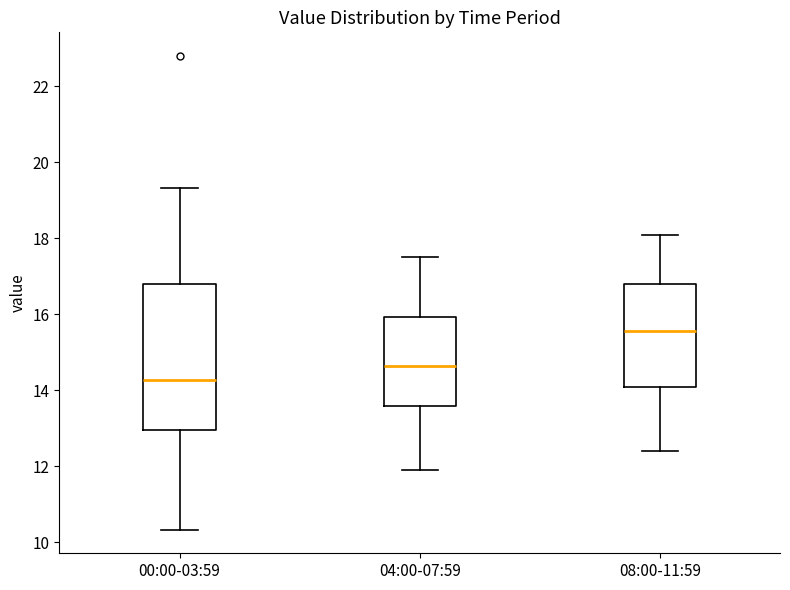

Comparing the boxes themselves (not the whiskers), which one is the tallest?

00:00-03:59